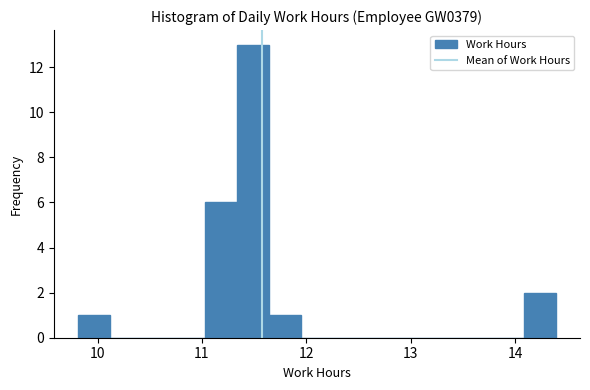

Read against the x-axis, roughly where is the centre of the tallest bar?

11.5